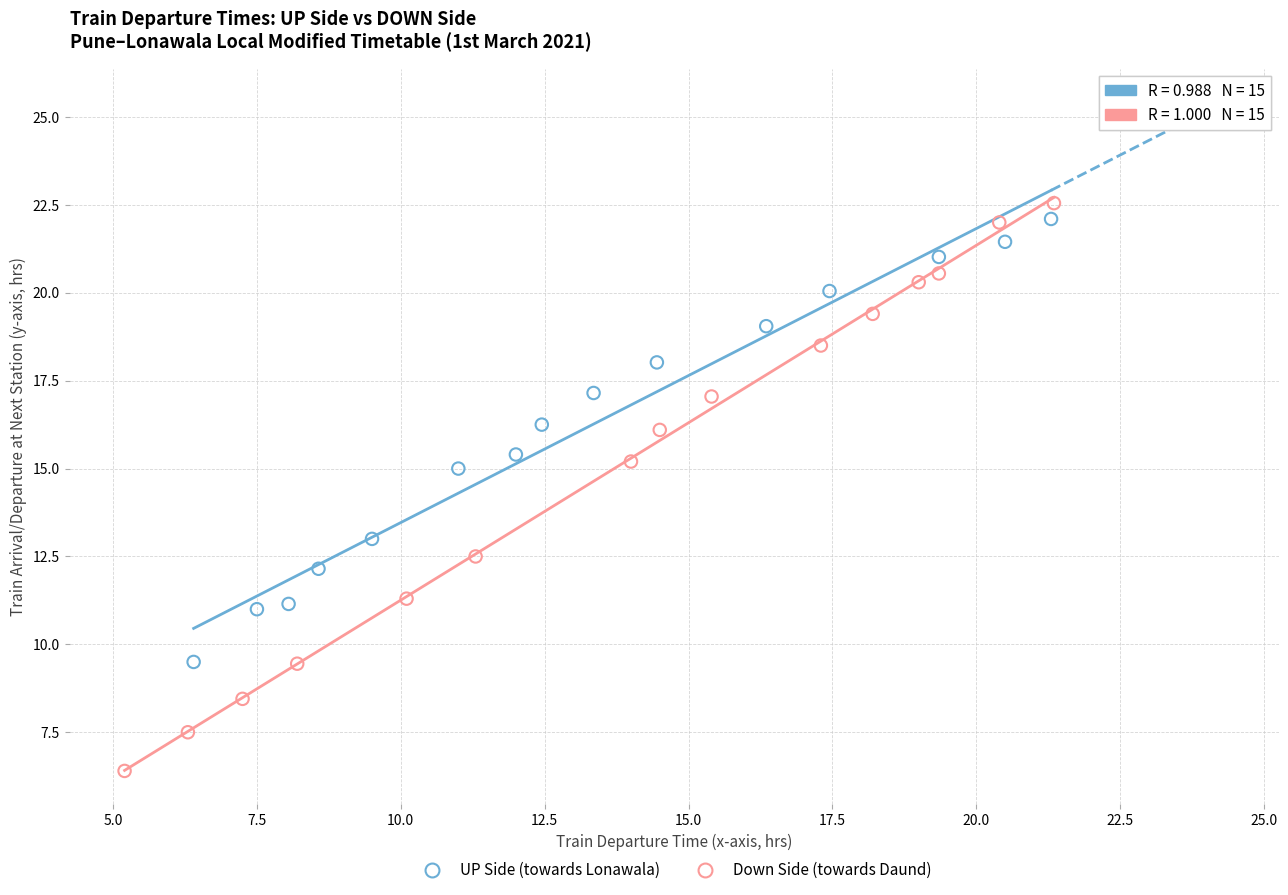

Which series reaches the minimum Y coordinate?

Down Side (towards Daund)